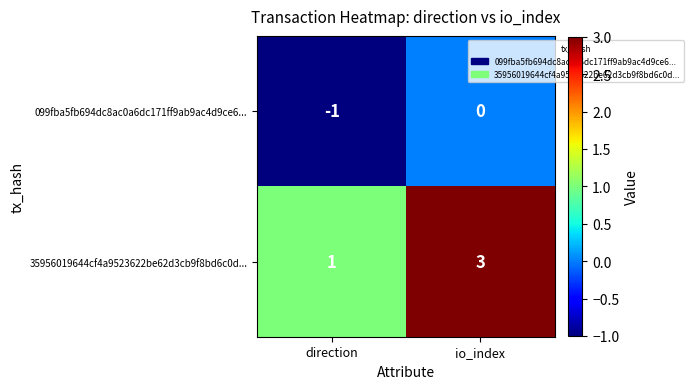

At which category does the chart reach its minimum across all series?

direction